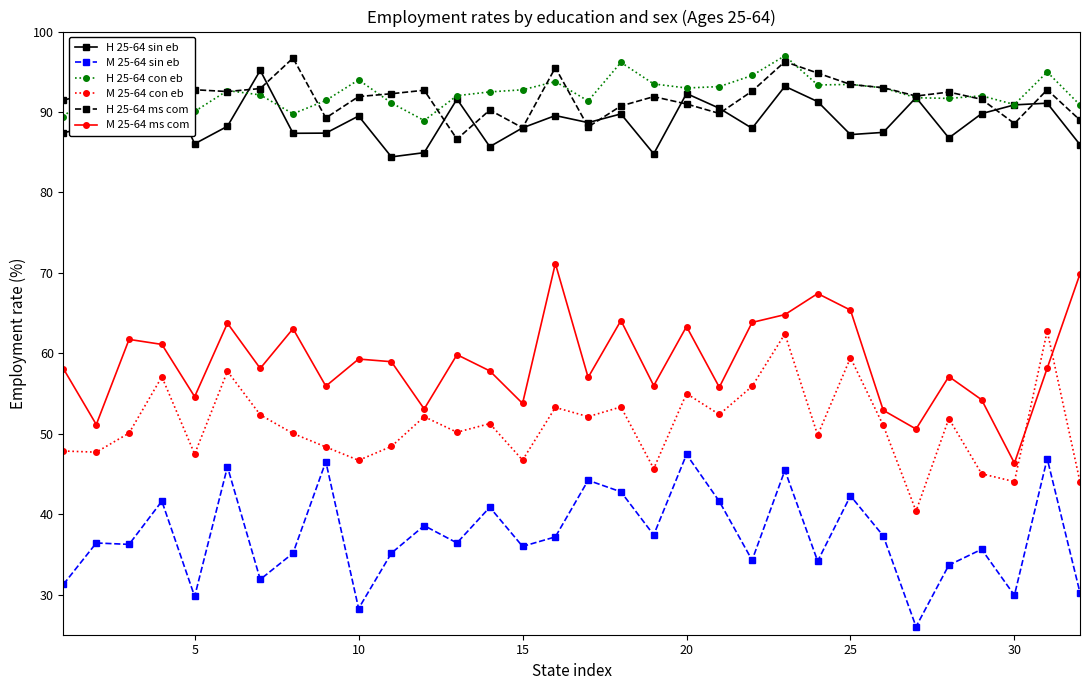

True or false: M 25-64 con eb and M 25-64 sin eb intersect in this chart.

False